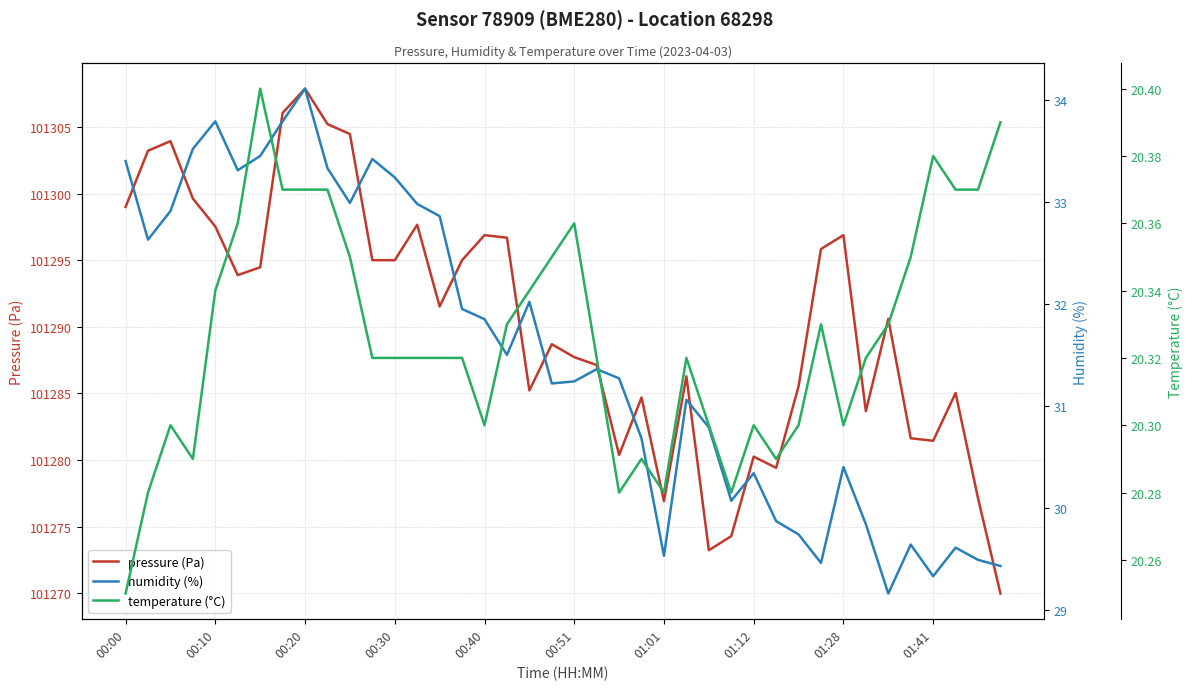

What is the value of the temperature (°C) point at the 19th from the left?

20.3